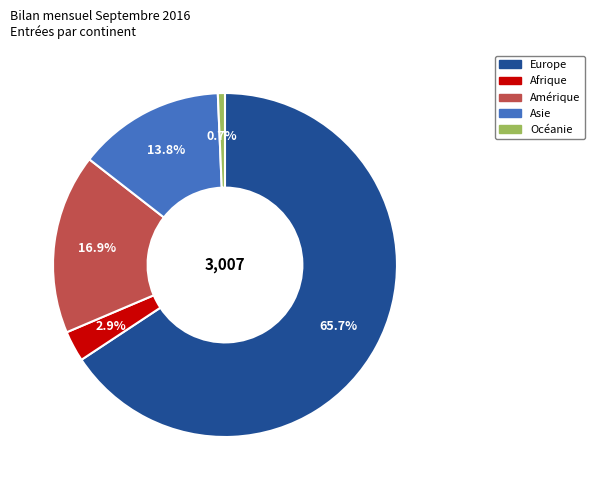

Which category has the biggest portion of the pie?

Europe